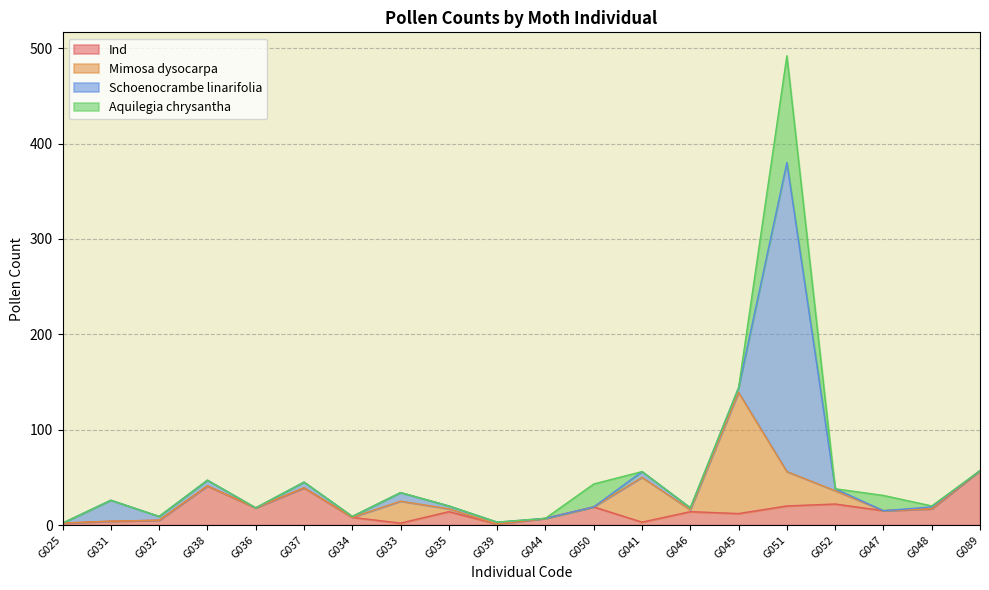

What is the sum of the Mimosa dysocarpa values at G052 and G050?

14